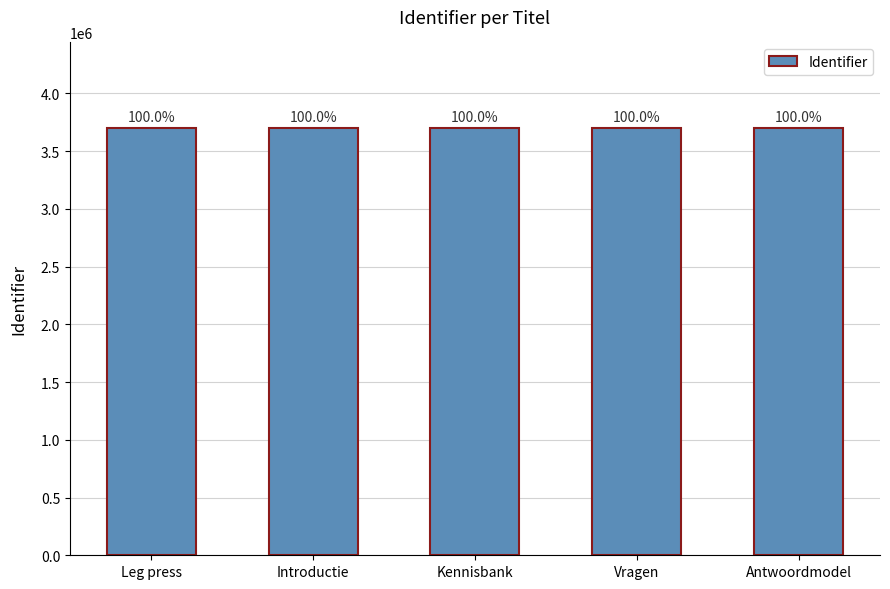

Are the bars horizontal?

No